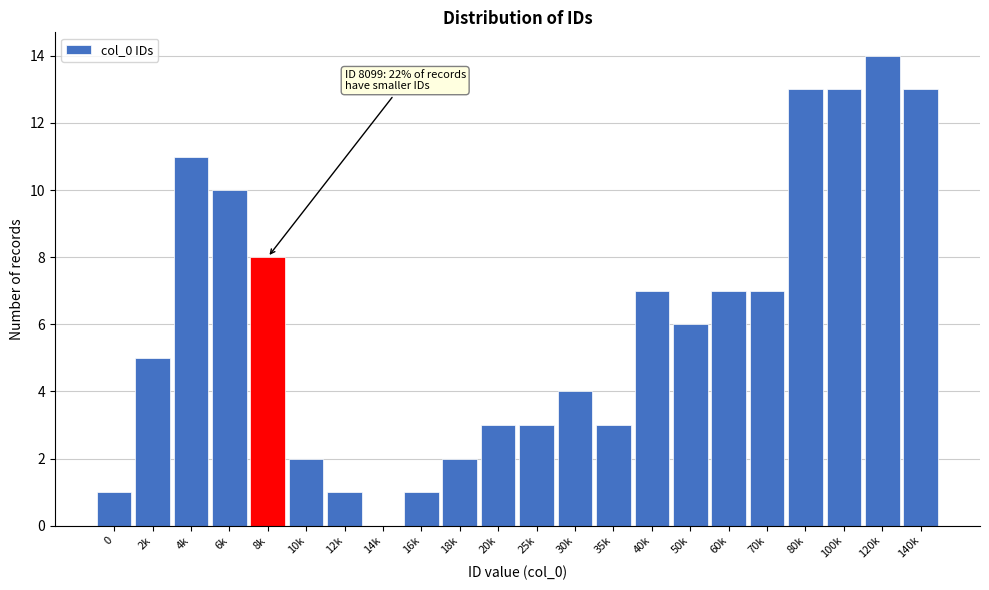

Reading left to right, transcribe all the data shown in this chart.

0=1	2k=5	4k=11	6k=10	8k=8	10k=2	12k=1	14k=0	16k=1	18k=2	20k=3	25k=3	30k=4	35k=3	40k=7	50k=6	60k=7	70k=7	80k=13	100k=13	120k=14	140k=13